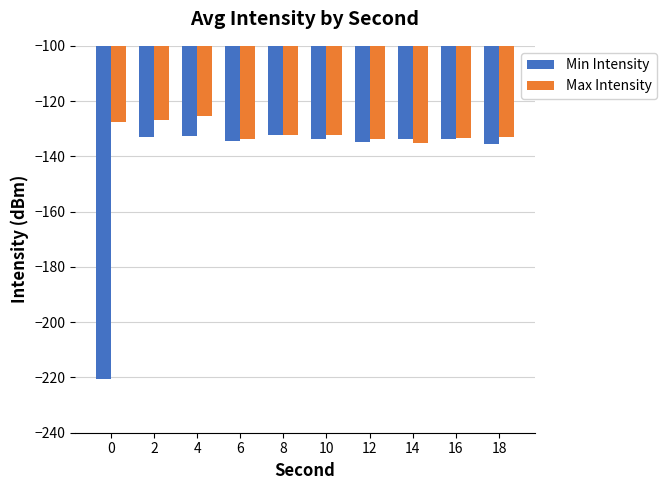

What is the total value across all series at 6?

-268.1